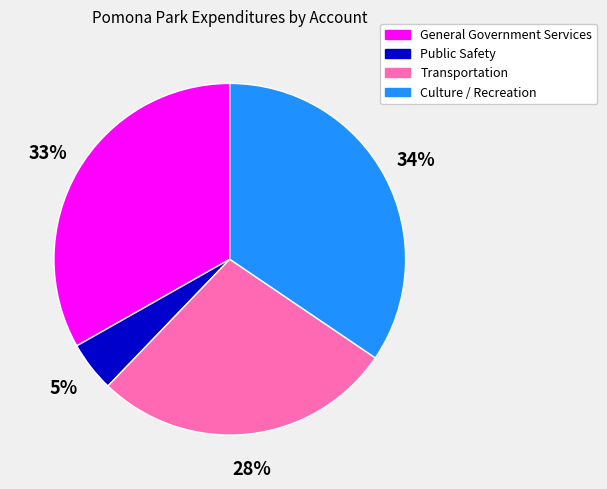

Which category has the biggest portion of the pie?

Culture / Recreation